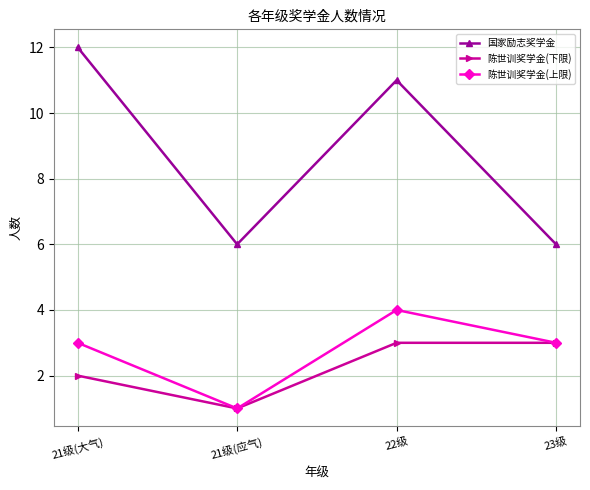

Rank the series by their maximum value, from highest to lowest.

国家励志奖学金, 陈世训奖学金(上限), 陈世训奖学金(下限)